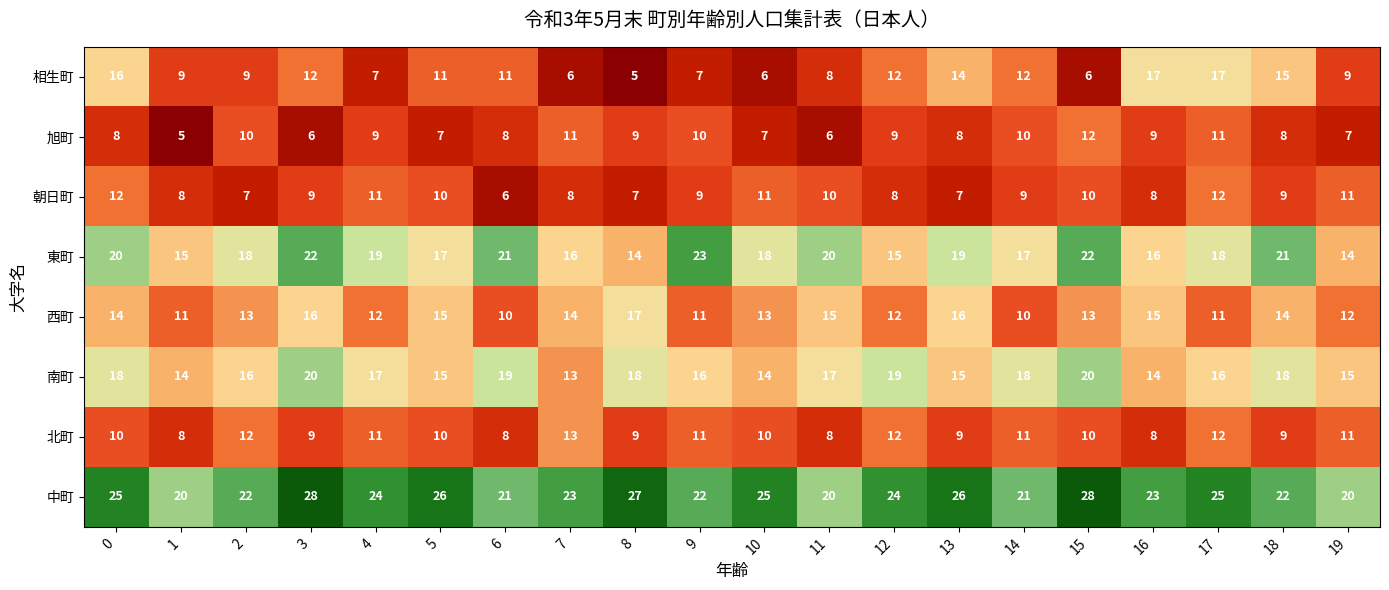

At how many categories does at least one series exceed 9?

20